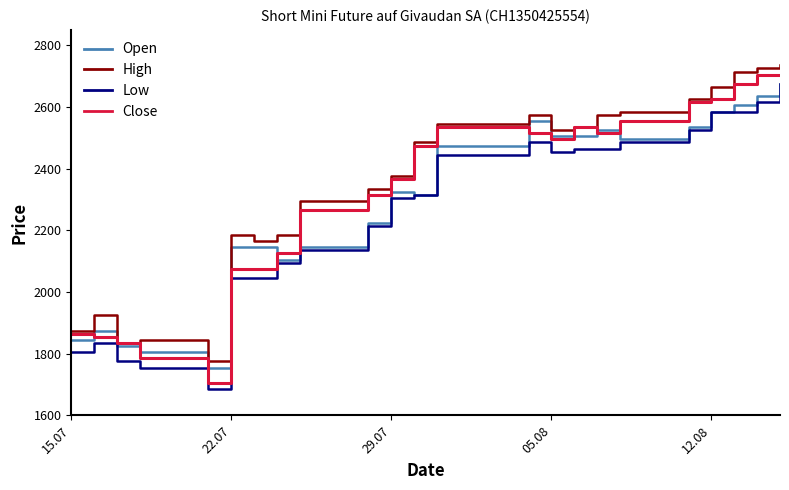

How many lines are shown in the chart?

4